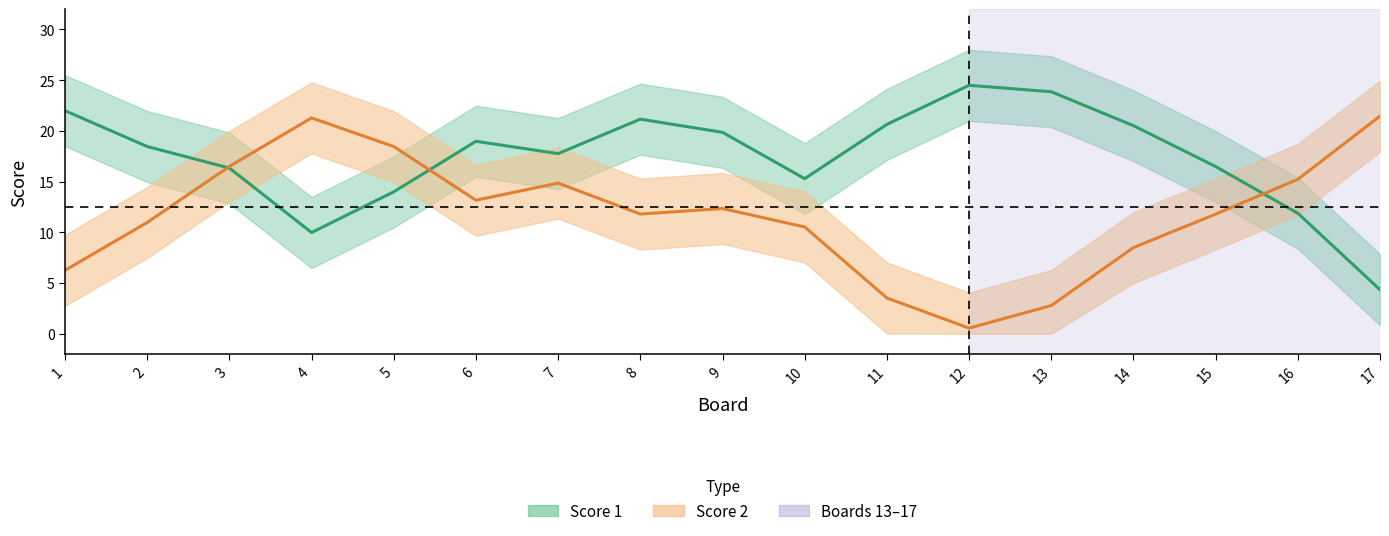

Reading left to right, transcribe all the data shown in this chart.

Score 1: 22.0	18.5	16.3	10.0	14.0	19.0	17.8	21.2	19.9	15.3	20.6	24.5	23.9	20.5	16.5	11.9	4.3
Score 2: 6.3	11.0	16.5	21.3	18.5	13.2	14.9	11.8	12.3	10.5	3.5	0.6	2.8	8.5	11.8	15.2	21.5